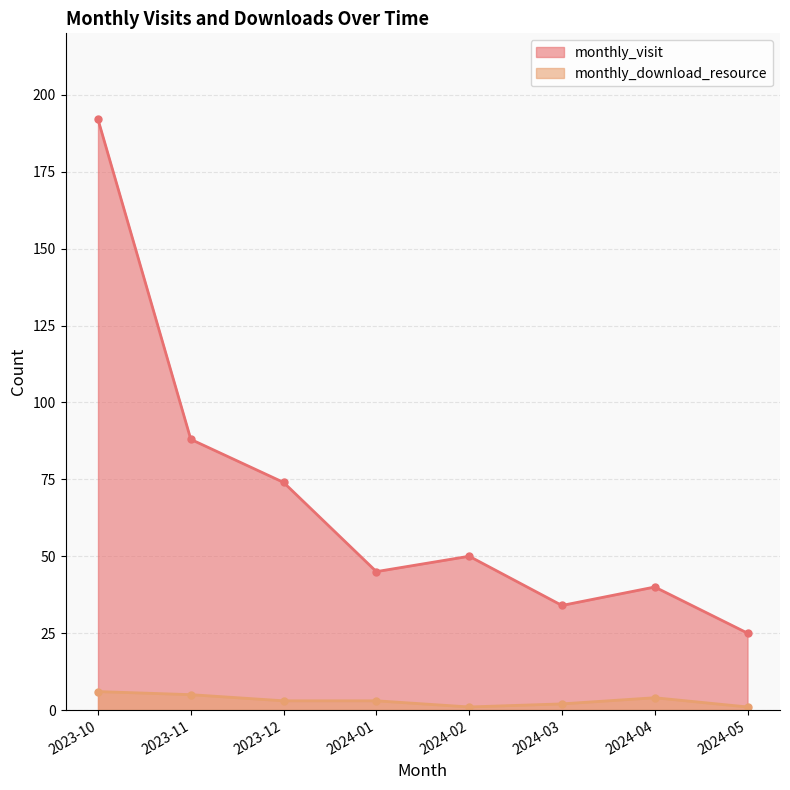

Which label corresponds to the largest value in the chart?

2023-10